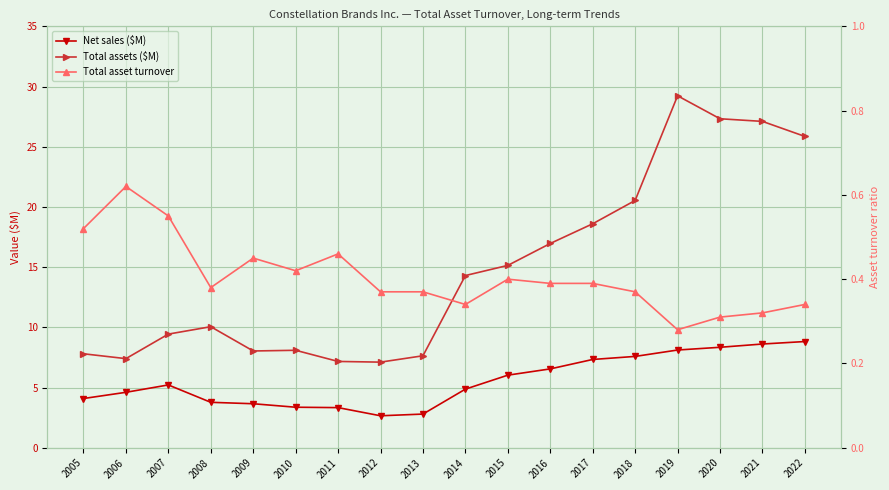

True or false: Net sales ($M) has a value of 4.0 at 2018.

False